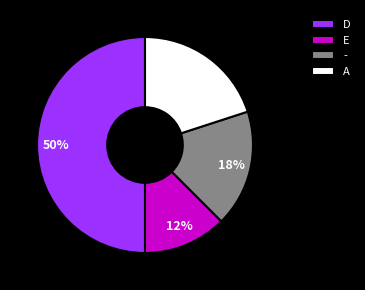

Count the number of slices in the pie.

4